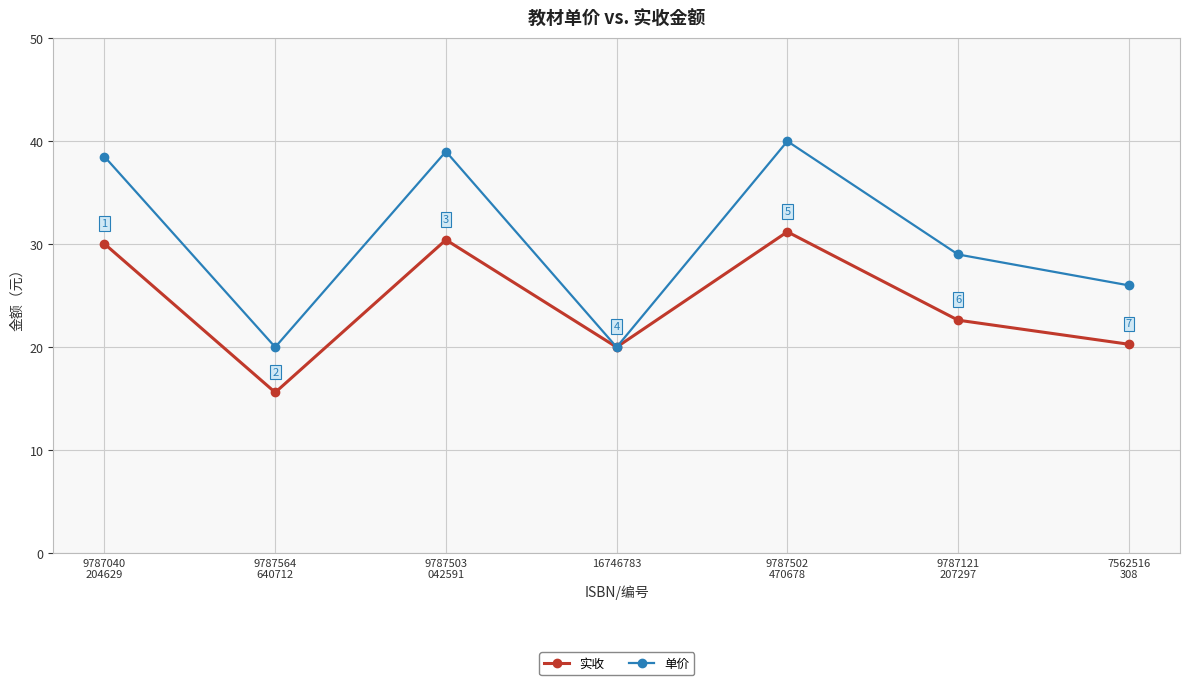

What is the maximum value shown in the chart?

40.0